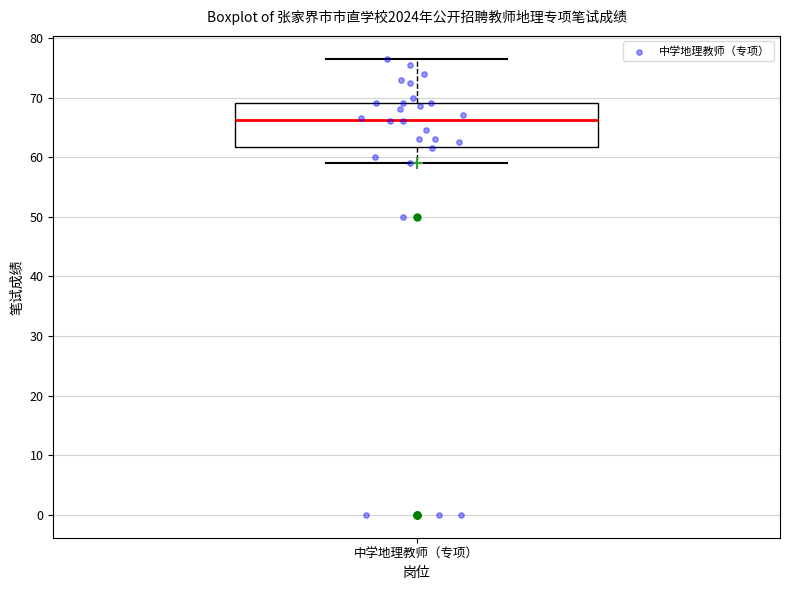

Where is the lower edge of the box for 中学地理教师（专项） on the y-axis? The values are not printed on the chart, so give them approximately, as read against the axis.

62